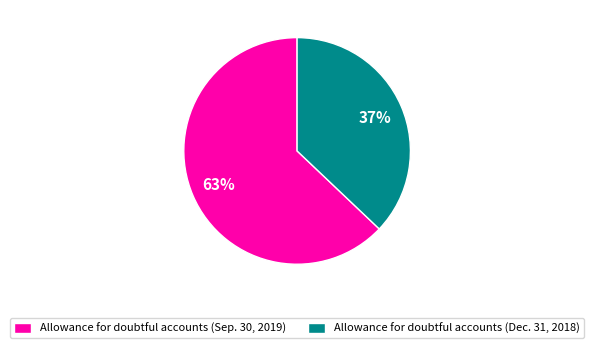

Does any single category account for the majority?

Yes